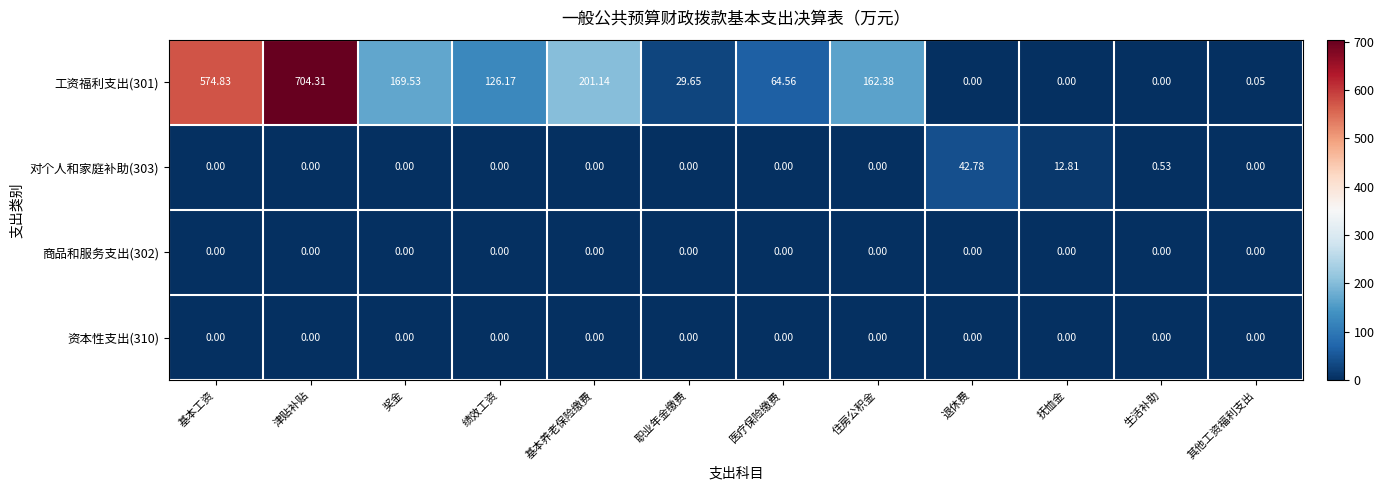

What is the spread (max minus min) of values at 住房公积金?

162.4